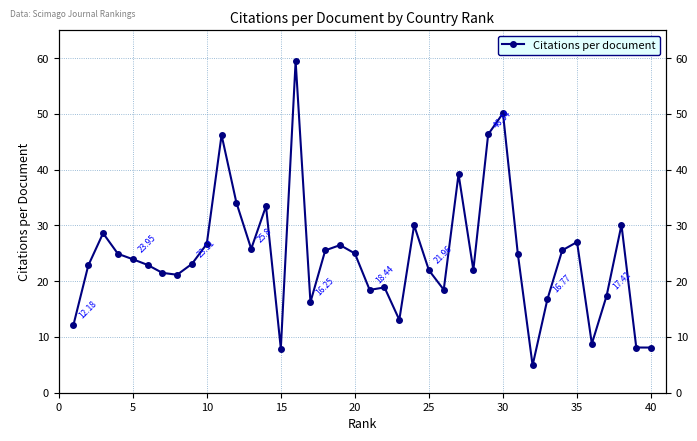

True or false: the data shows 29.8 at 25.

False